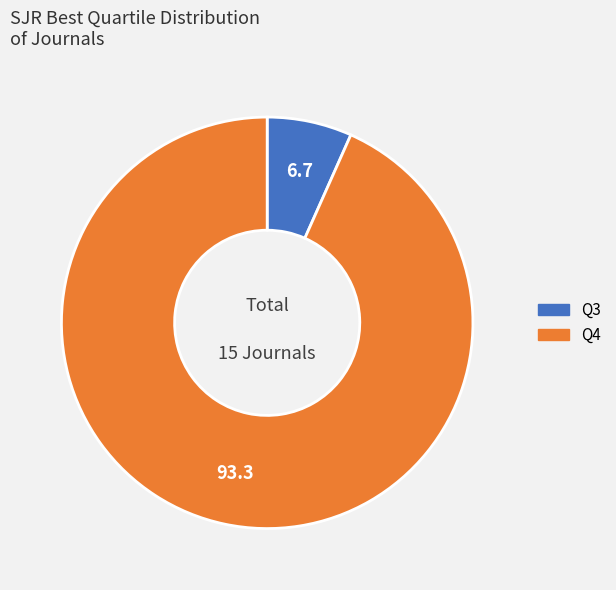

Which slice is the largest?

Q4